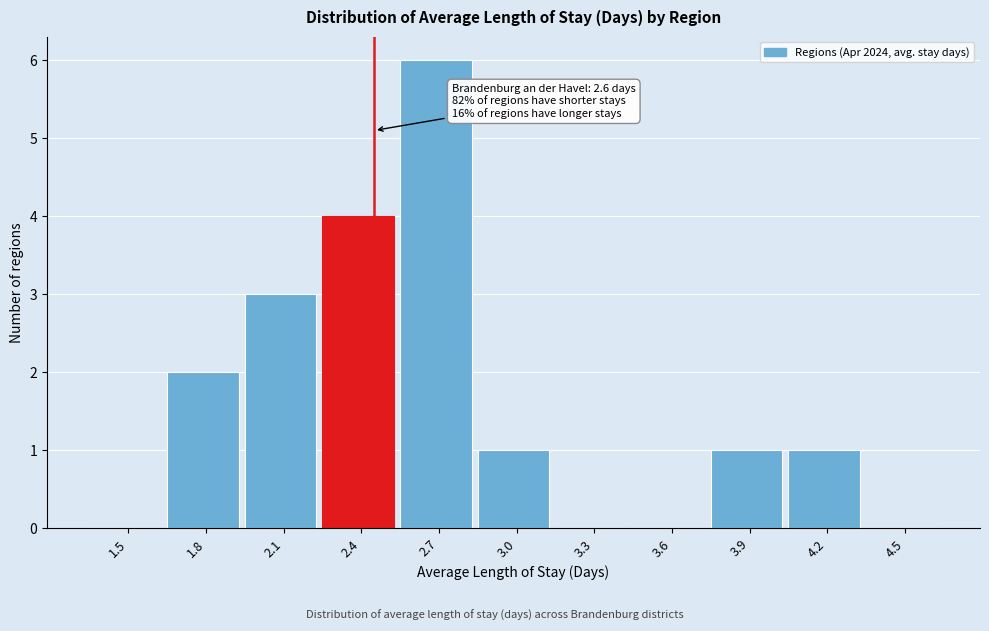

Reading left to right, what are all the values shown in this chart?

1.5=0	1.8=2	2.1=3	2.4=4	2.7=6	3.0=1	3.3=0	3.6=0	3.9=1	4.2=1	4.5=0